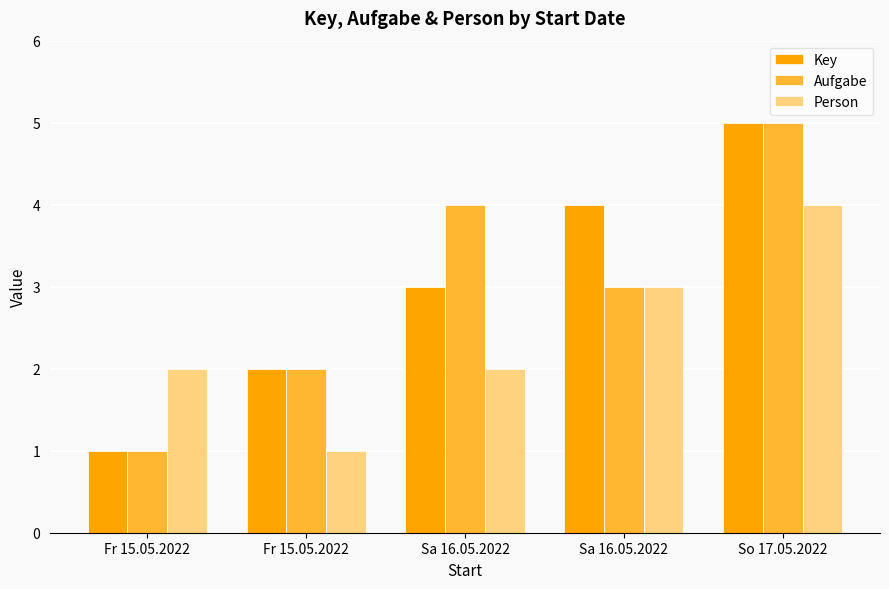

Which category has the highest value in the Aufgabe series?

So 17.05.2022